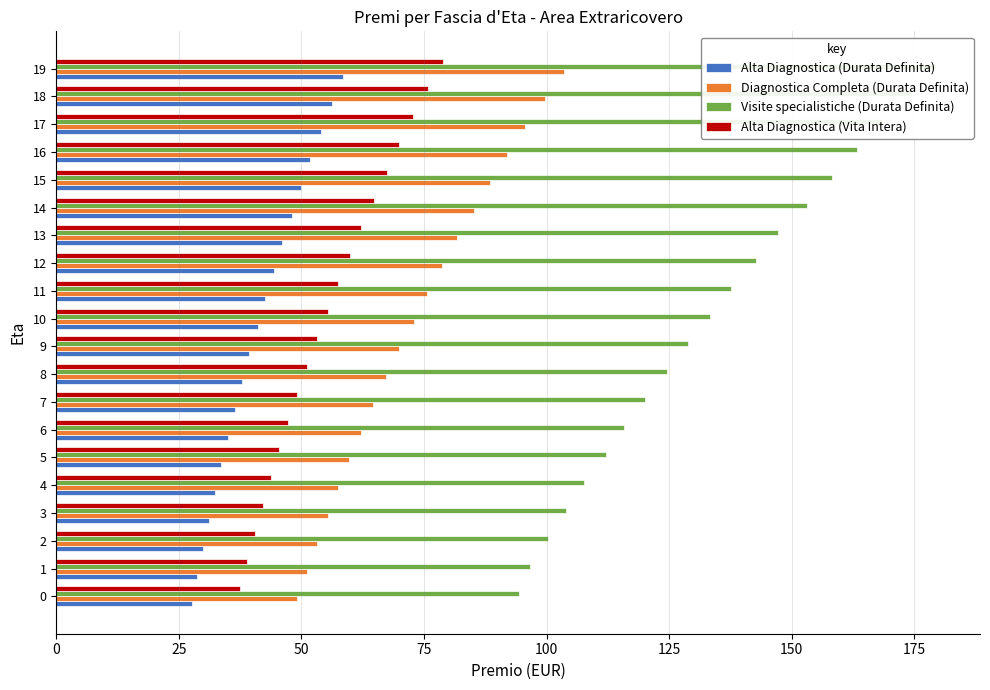

What is the difference between the highest and lowest values at 4?

75.2